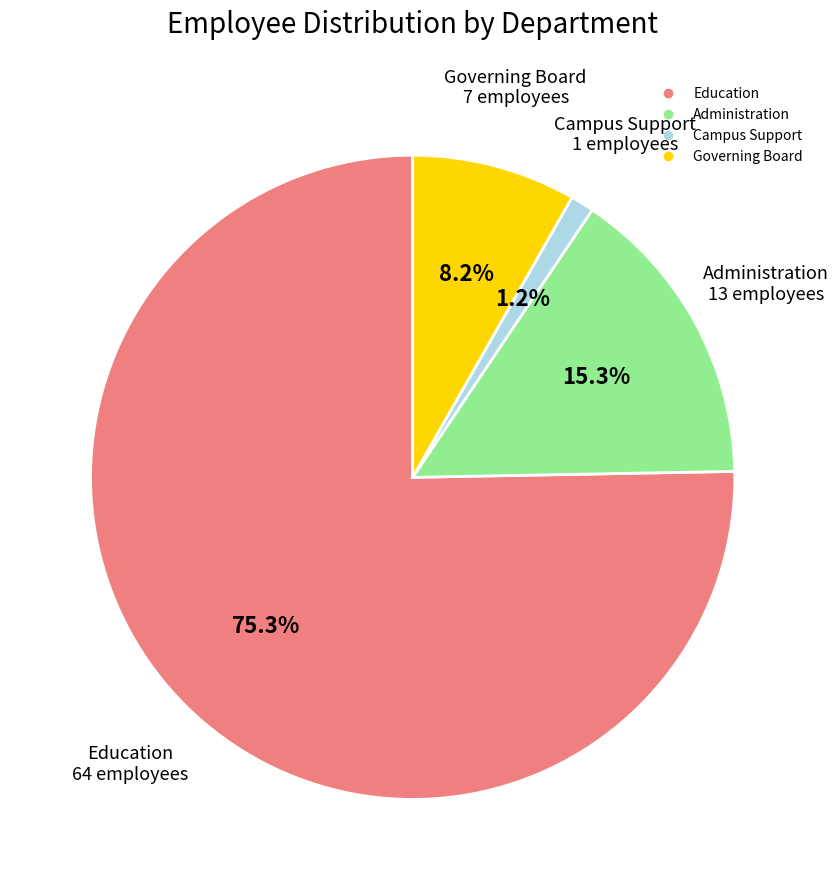

To the nearest percent, what portion does Governing Board represent?

8%